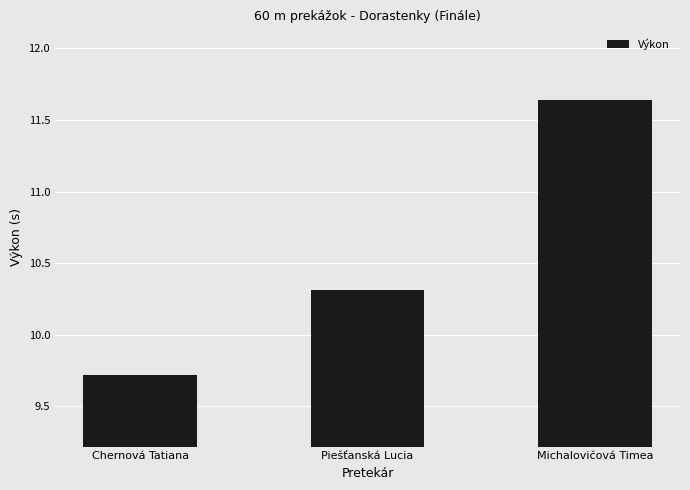

Where is the data nearest to the value 10?

Chernová Tatiana